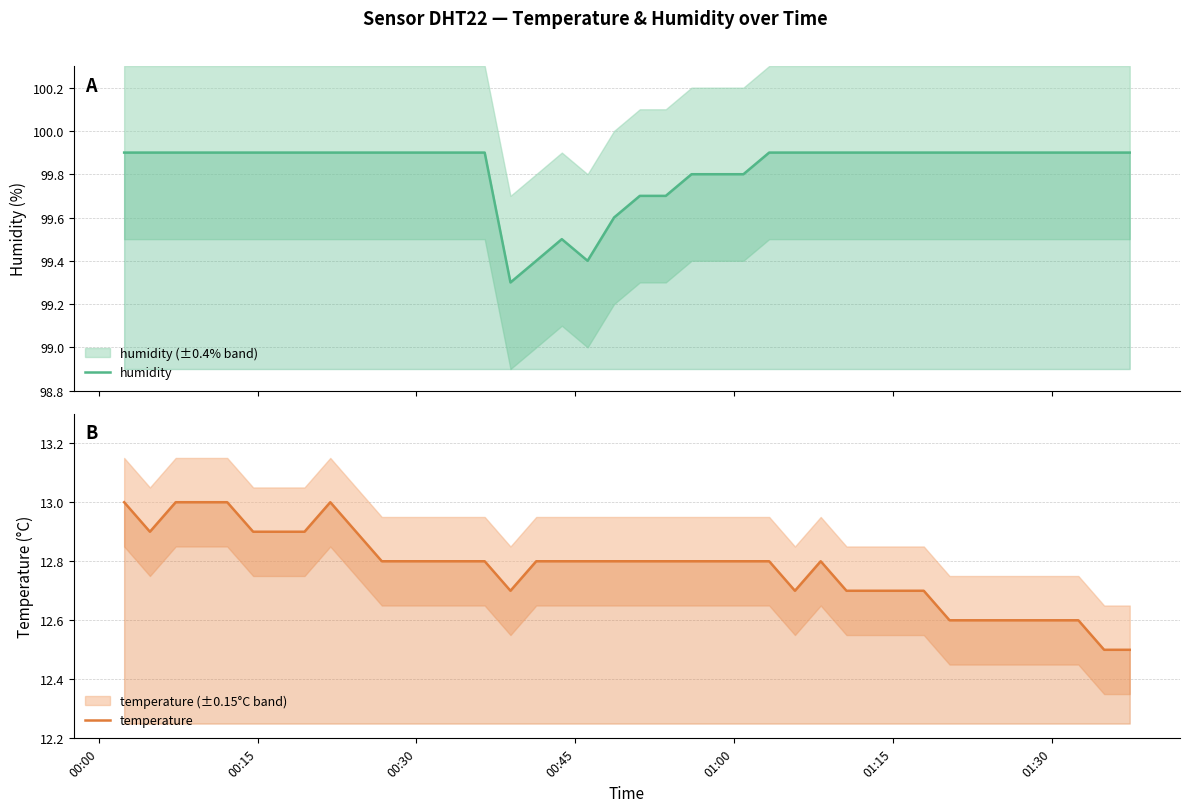

How many categories are shown in the chart?

40